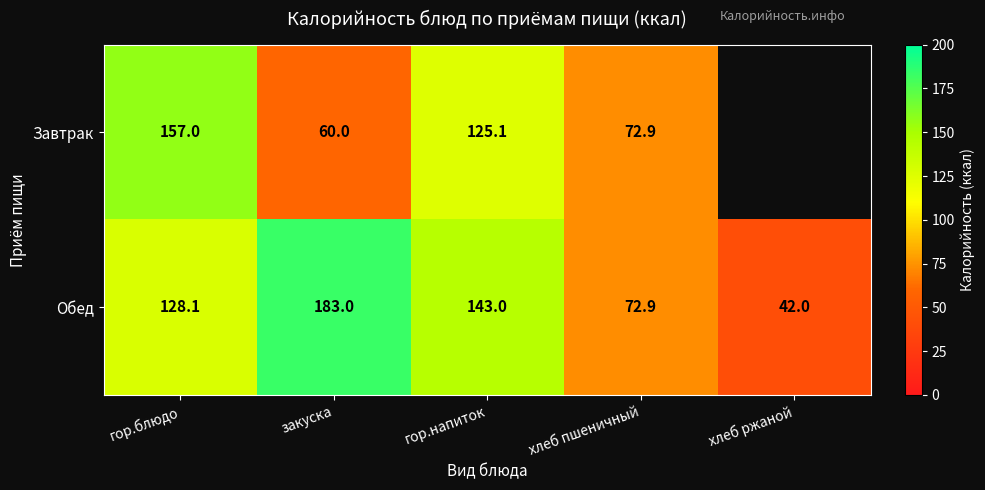

Is it true that Завтрак equals 231.4 at гор.блюдо?

False